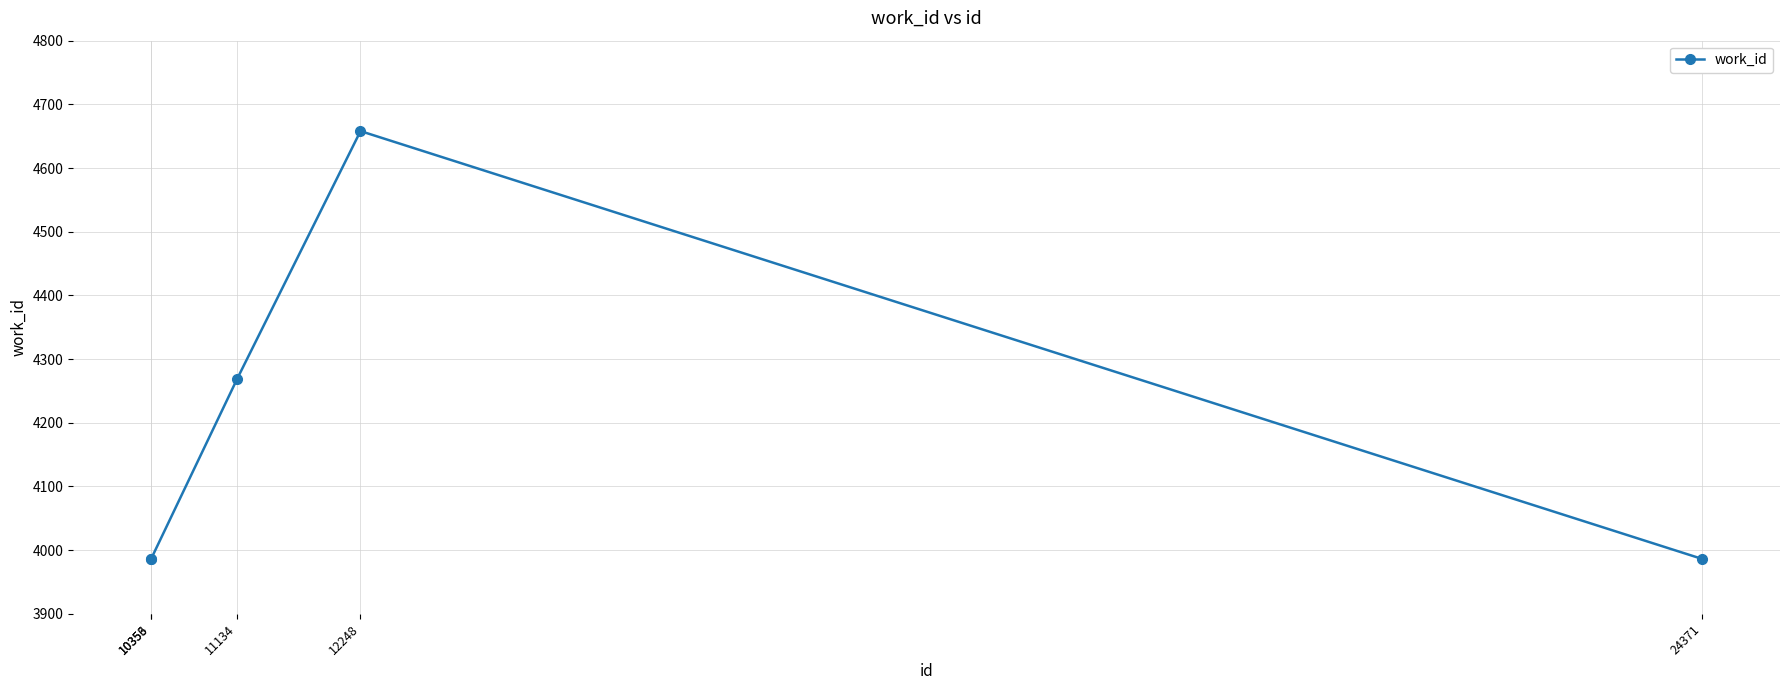

What is the value of the 3rd point from the left?

4269